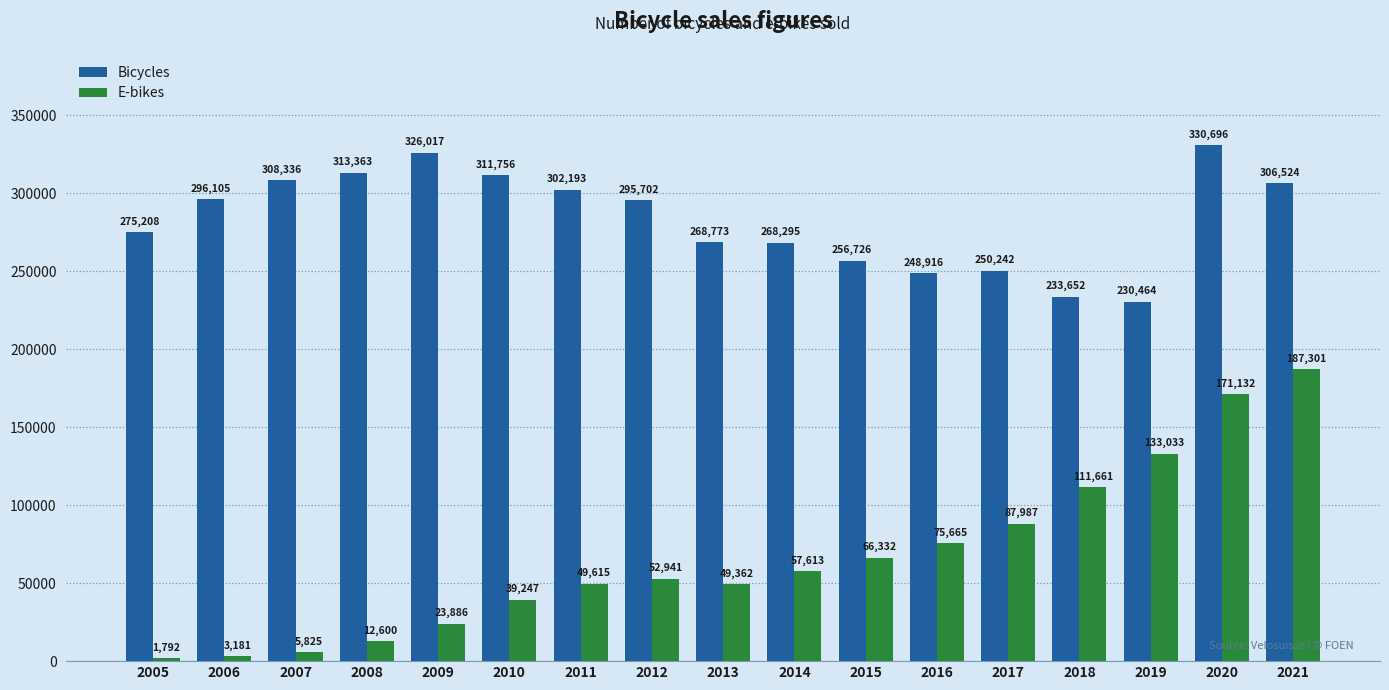

At which category does the chart reach its peak across all series?

2020